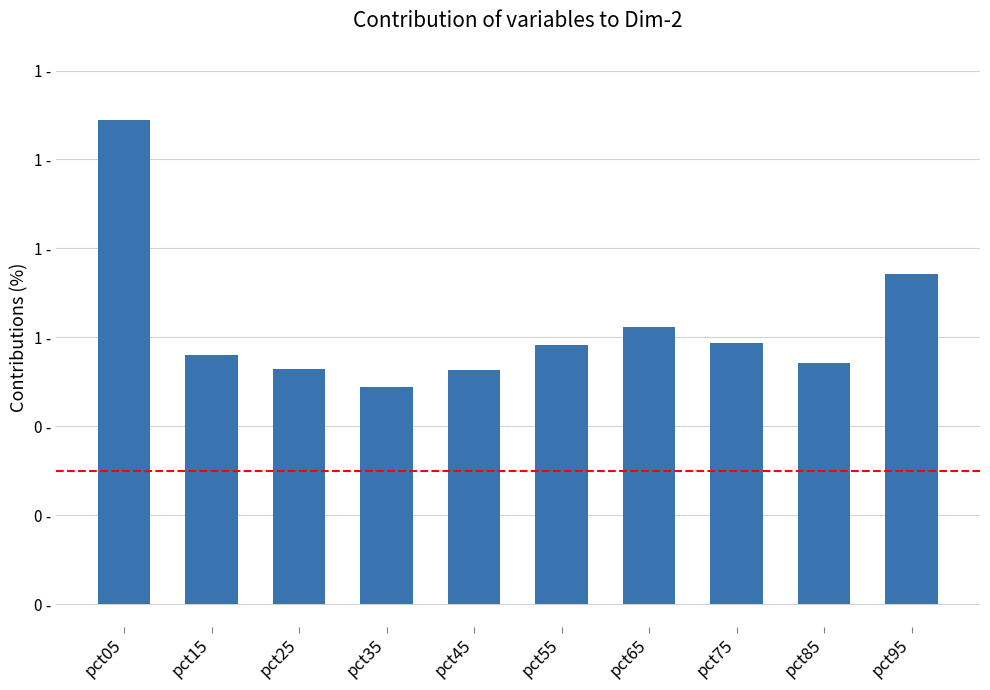

Are the bars horizontal?

No